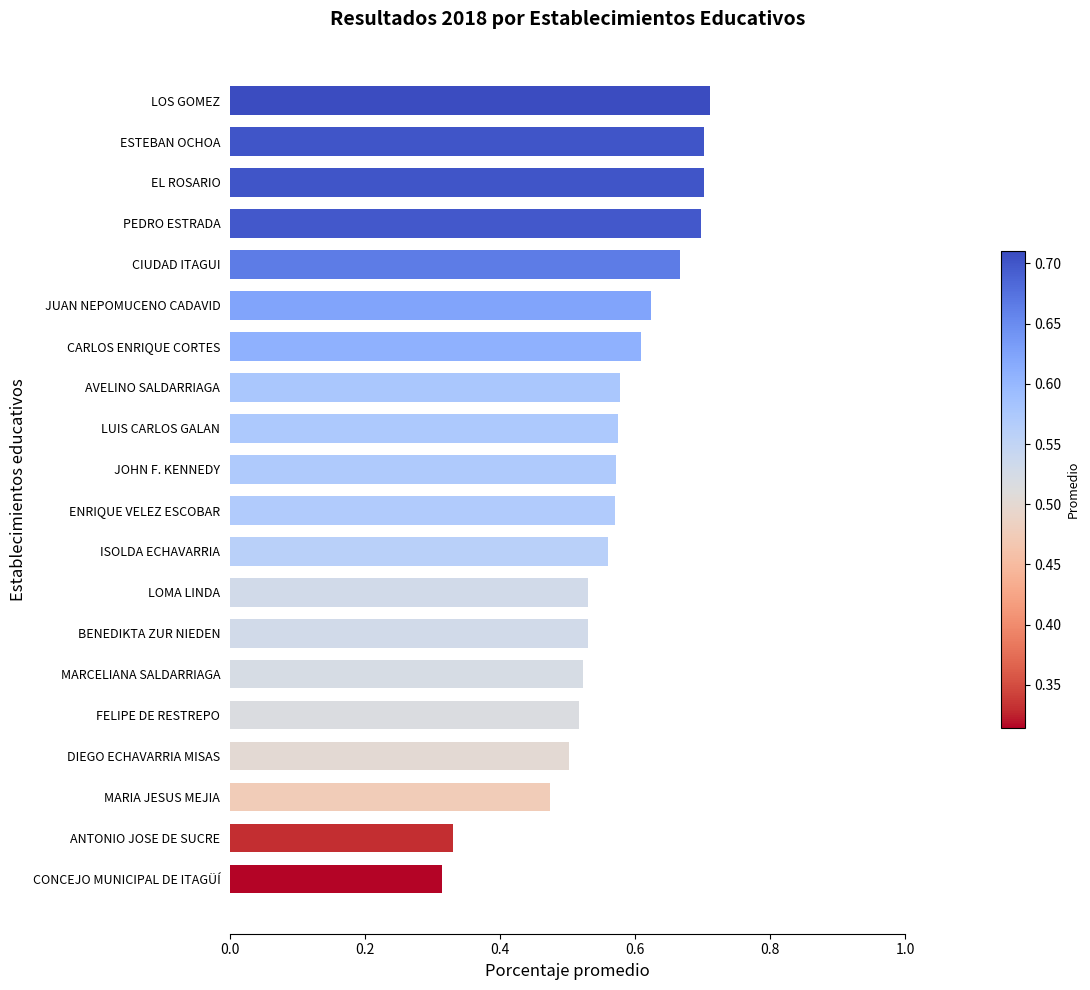

How many values are between 0 and 1?

20